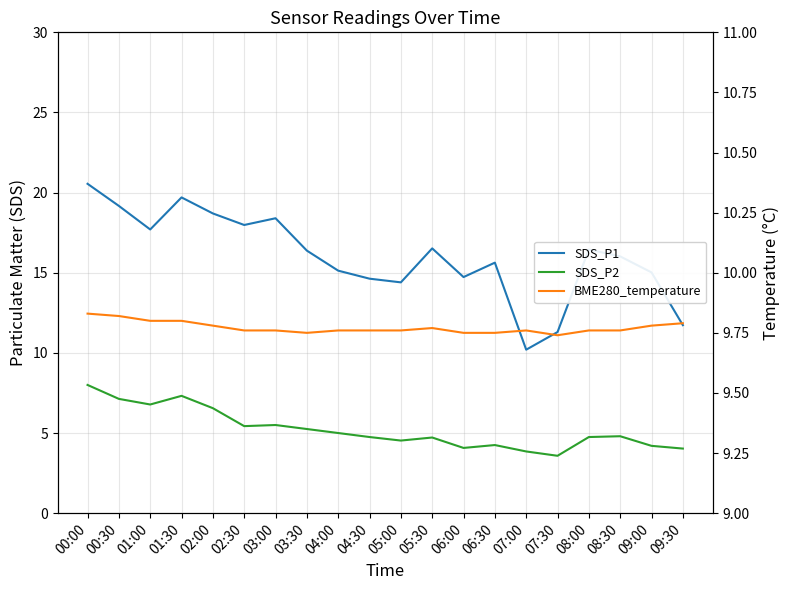

Reading left to right, transcribe all the data shown in this chart.

SDS_P1: 20.6	19.2	17.7	19.7	18.7	18.0	18.4	16.4	15.1	14.6	14.4	16.5	14.7	15.6	10.2	11.3	16.4	16.0	15.0	11.7
SDS_P2: 8.0	7.1	6.8	7.3	6.5	5.4	5.5	5.2	5.0	4.8	4.5	4.7	4.1	4.2	3.9	3.6	4.8	4.8	4.2	4.0
BME280_temperature: 9.8	9.8	9.8	9.8	9.8	9.8	9.8	9.8	9.8	9.8	9.8	9.8	9.8	9.8	9.8	9.7	9.8	9.8	9.8	9.8